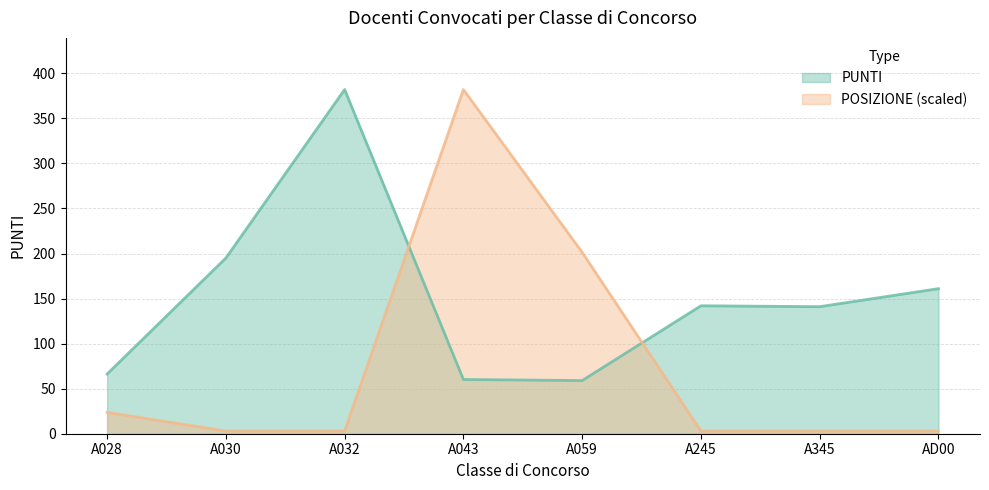

Where is POSIZIONE nearest to the value 192?

A059